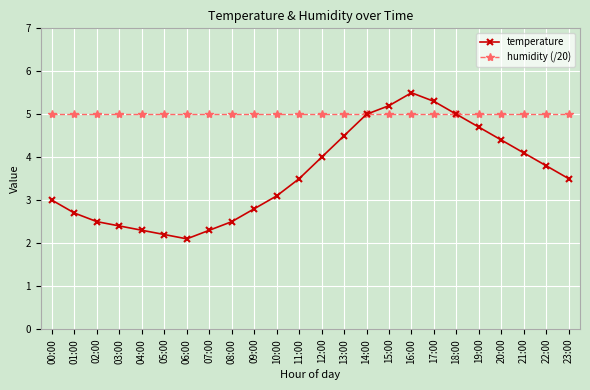

Which series ends up on top after the final intersection of humidity (/20) and temperature?

humidity (/20)